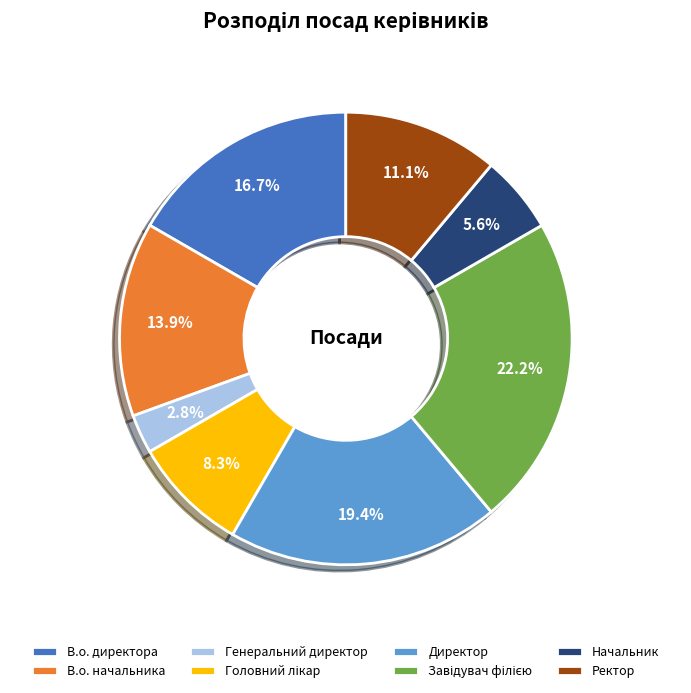

Which category has the smallest portion of the pie?

Генеральний директор